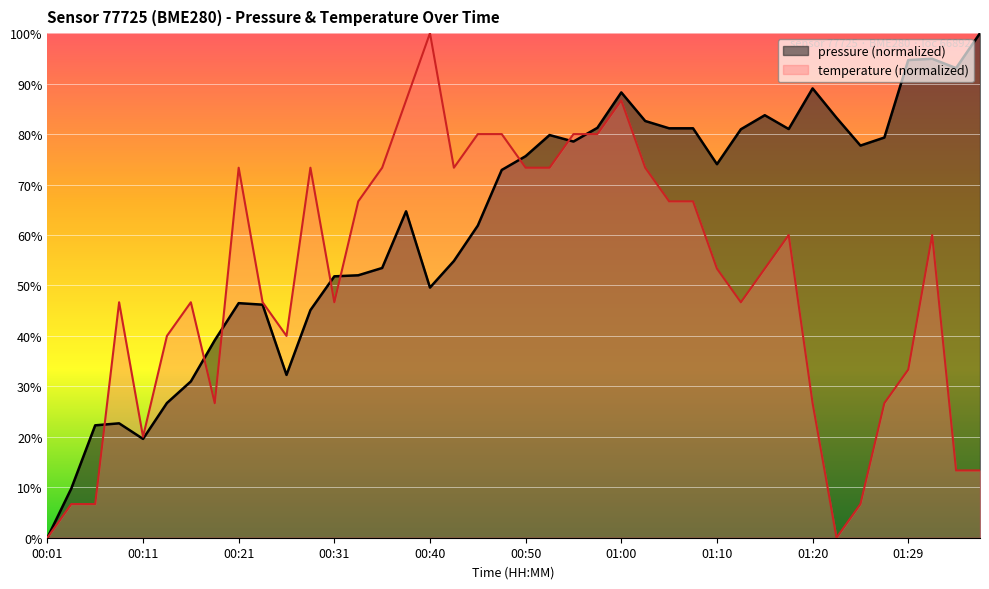

Reading left to right, what are all the values shown in this chart?

pressure: 00:01=0.0	00:04=9.8	00:06=22.3	00:09=22.7	00:11=19.6	00:14=26.7	00:16=31.0	00:19=39.1	00:21=46.5	00:23=46.2	00:26=32.3	00:28=45.1	00:31=51.8	00:33=52.0	00:36=53.5	00:38=64.7	00:40=49.6	00:43=54.8	00:45=61.9	00:48=72.9	00:50=75.6	00:53=79.8	00:55=78.5	00:58=81.2	01:00=88.3	01:02=82.6	01:05=81.1	01:07=81.1	01:10=74.0	01:12=81.0	01:15=83.7	01:17=81.0	01:20=89.1	01:22=83.2	01:25=77.7	01:27=79.3	01:29=94.7	01:32=94.9	01:34=93.1	01:37=100.0
temperature: 00:01=0.0	00:04=6.7	00:06=6.7	00:09=46.7	00:11=20.0	00:14=40.0	00:16=46.7	00:19=26.7	00:21=73.3	00:23=46.7	00:26=40.0	00:28=73.3	00:31=46.7	00:33=66.7	00:36=73.3	00:38=86.7	00:40=100.0	00:43=73.3	00:45=80.0	00:48=80.0	00:50=73.3	00:53=73.3	00:55=80.0	00:58=80.0	01:00=86.7	01:02=73.3	01:05=66.7	01:07=66.7	01:10=53.3	01:12=46.7	01:15=53.3	01:17=60.0	01:20=26.7	01:22=0.0	01:25=6.7	01:27=26.7	01:29=33.3	01:32=60.0	01:34=13.3	01:37=13.3